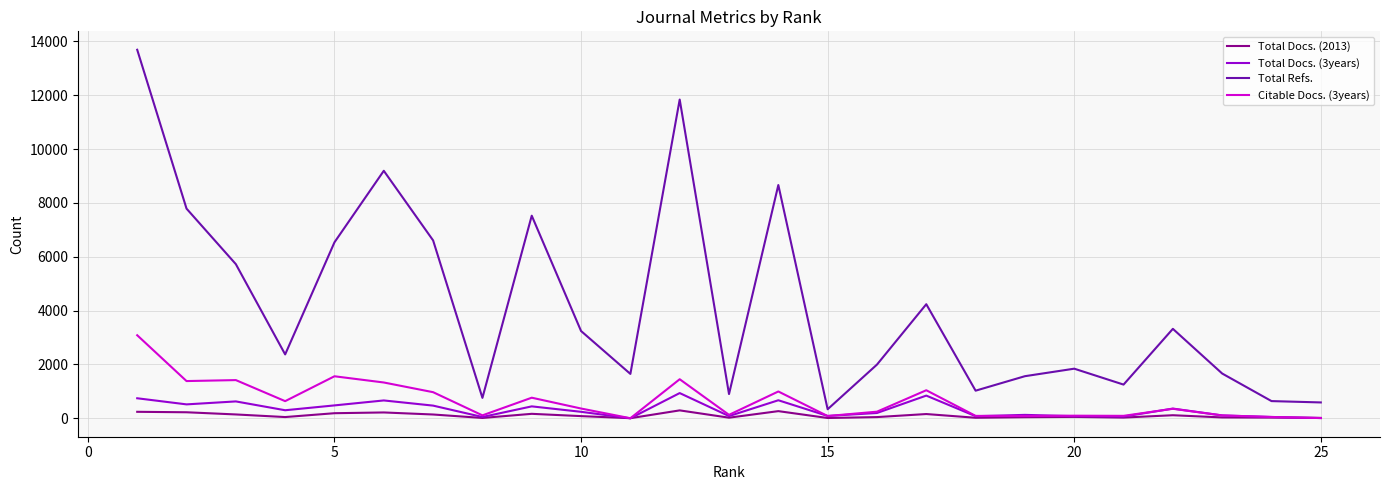

Which series has the largest total across all categories?

Total Refs.